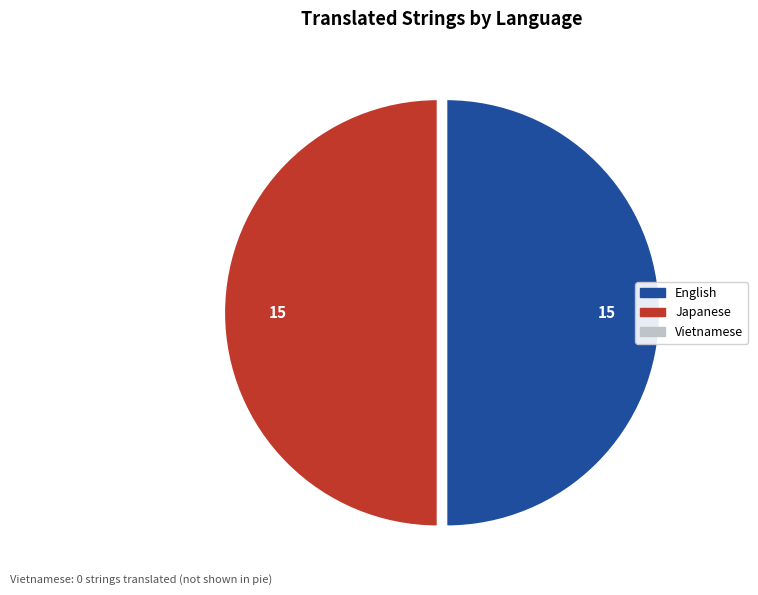

How many slices are in this pie chart?

2